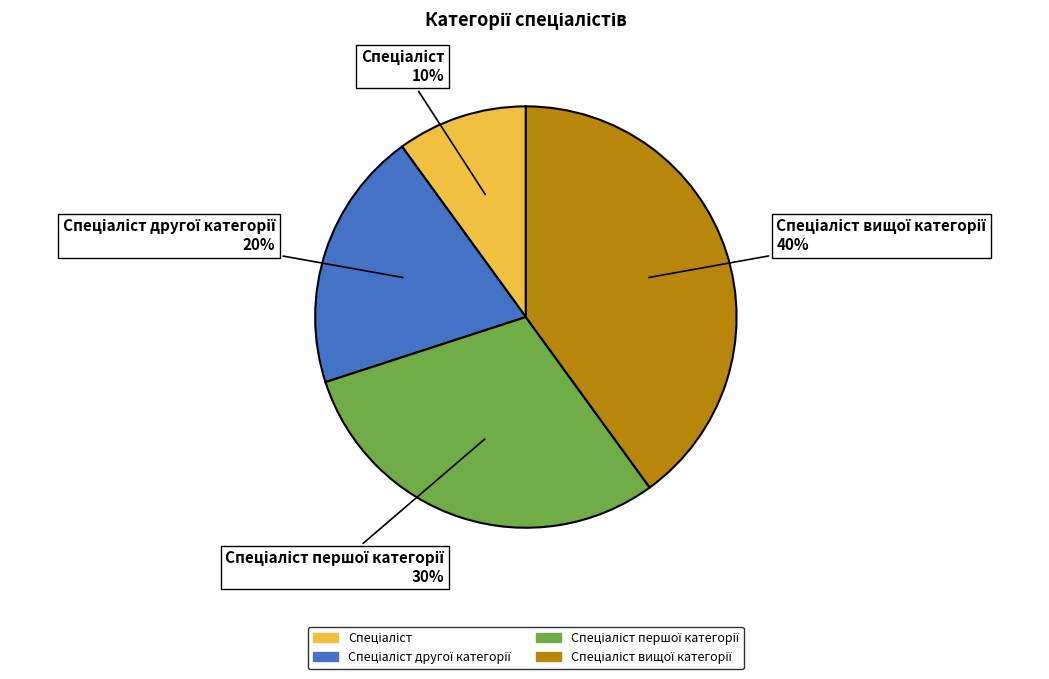

Is there any slice that represents more than half of the pie?

No